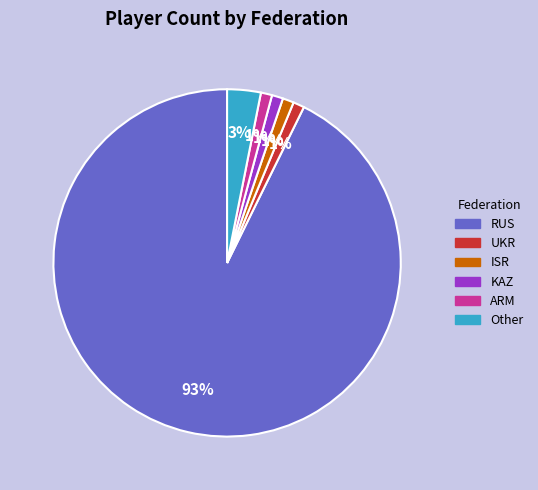

What is the largest slice in the pie chart?

RUS